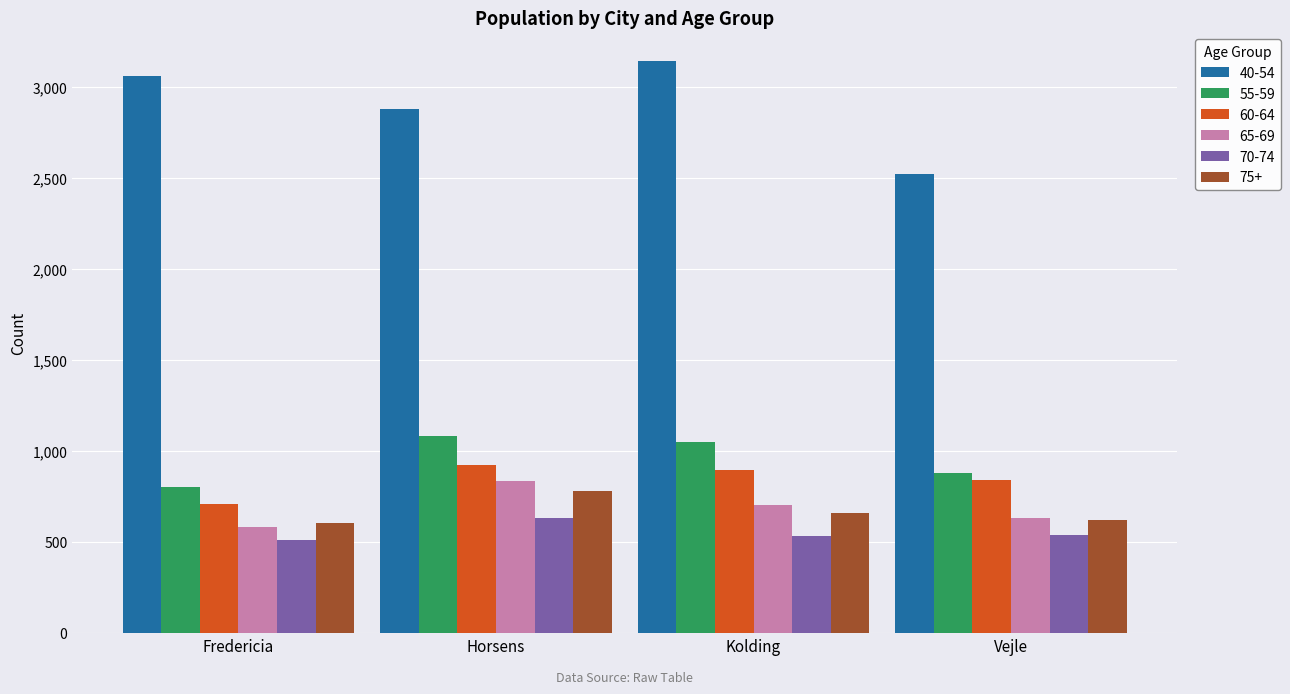

How many groups of bars are there?

4